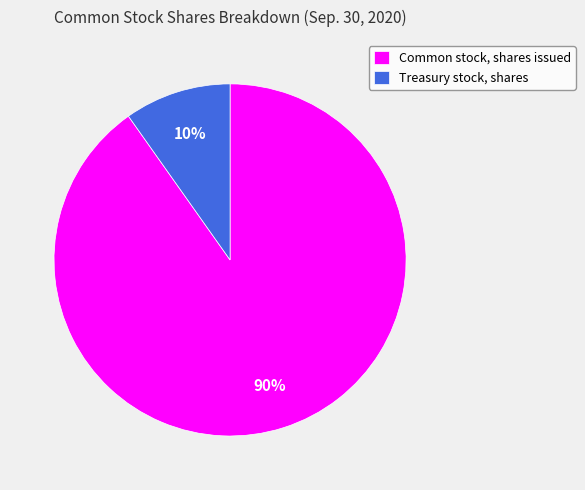

Count the number of slices in the pie.

2